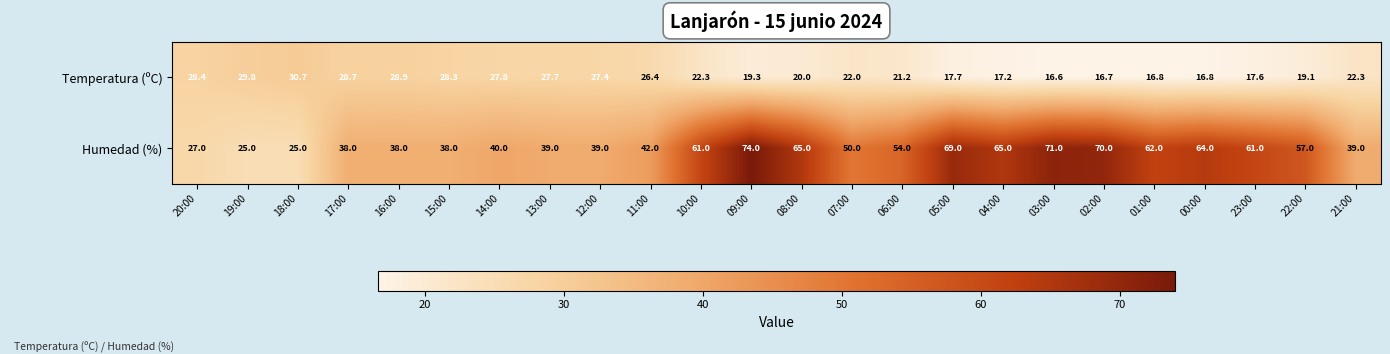

What is the difference between the maximum and minimum values in the Humedad (%) series?

49.0